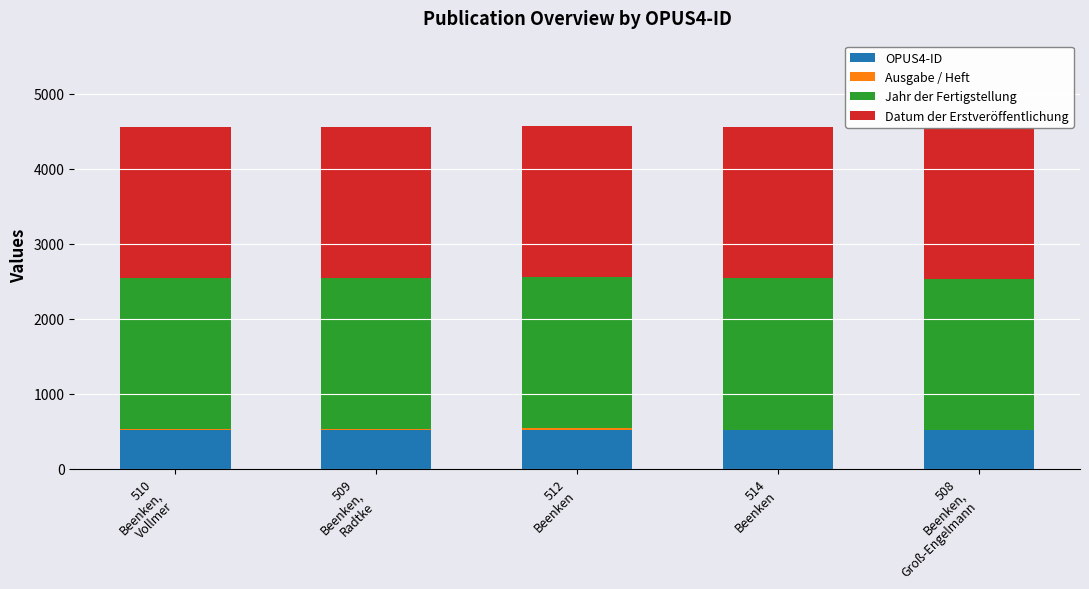

What is the sum of all OPUS4-ID values?

2553